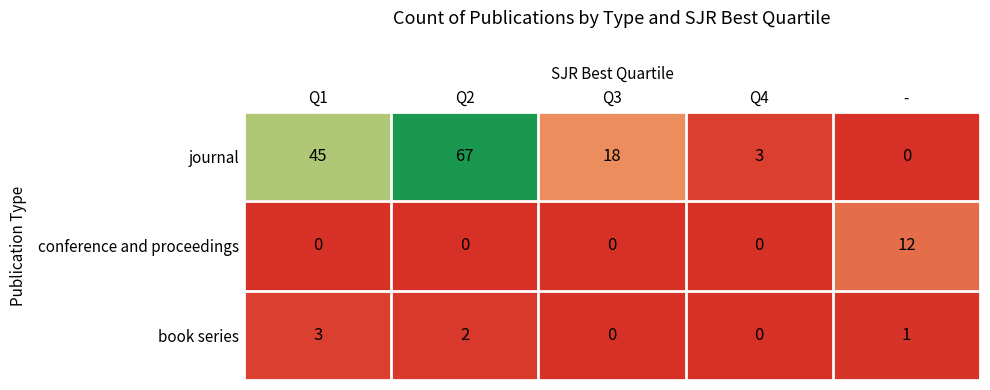

Reading left to right, what are all the values shown in this chart?

journal: 45	67	18	3	0
conference and proceedings: 0	0	0	0	12
book series: 3	2	0	0	1